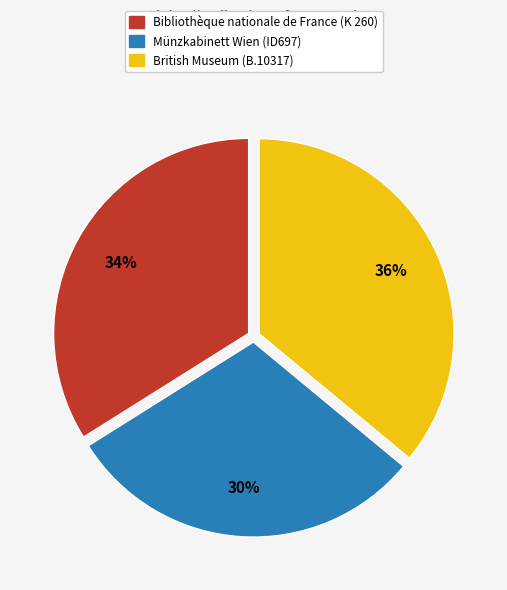

Which slice is the largest?

British Museum (B.10317)